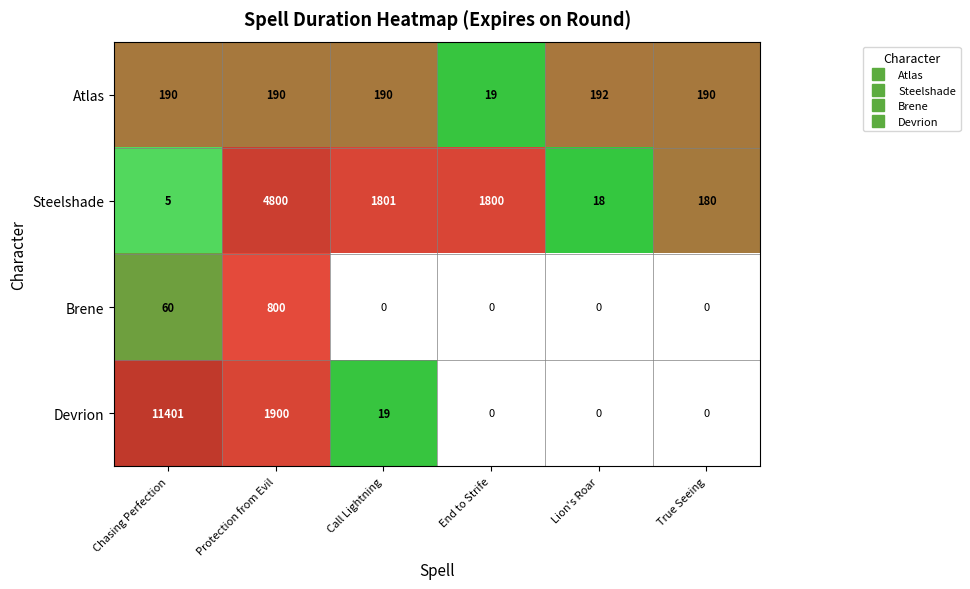

Read the Atlas value at Lion's Roar, to the nearest 5.

190